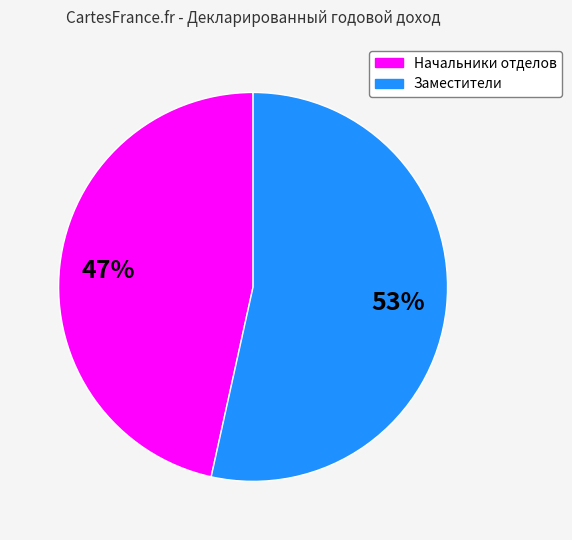

Count the number of slices in the pie.

2